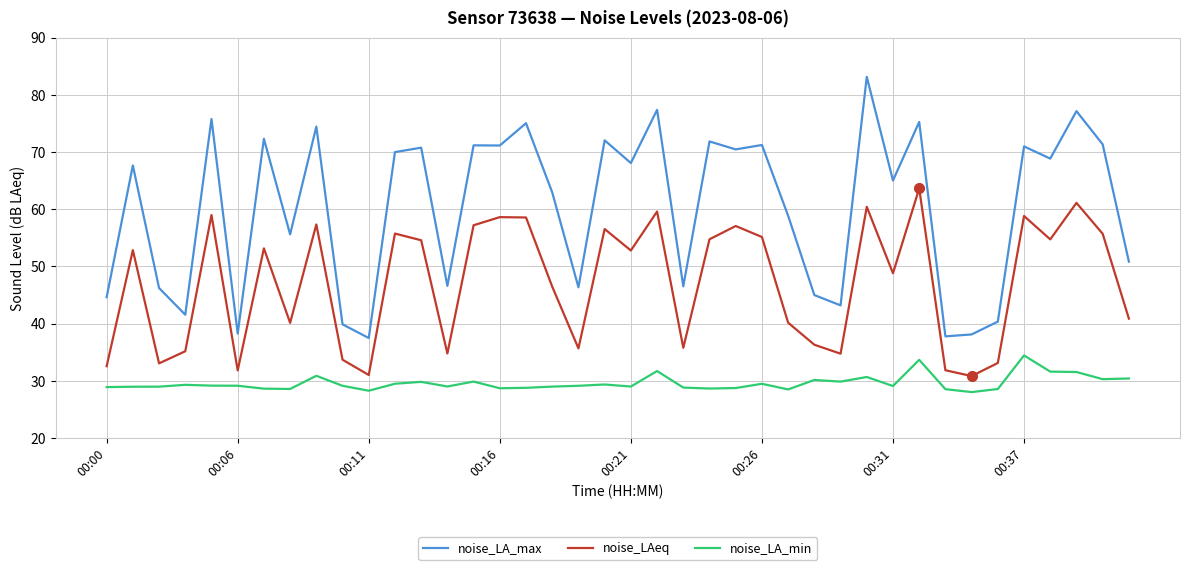

List the series in order of their overall mean, highest first.

noise_LA_max, noise_LAeq, noise_LA_min